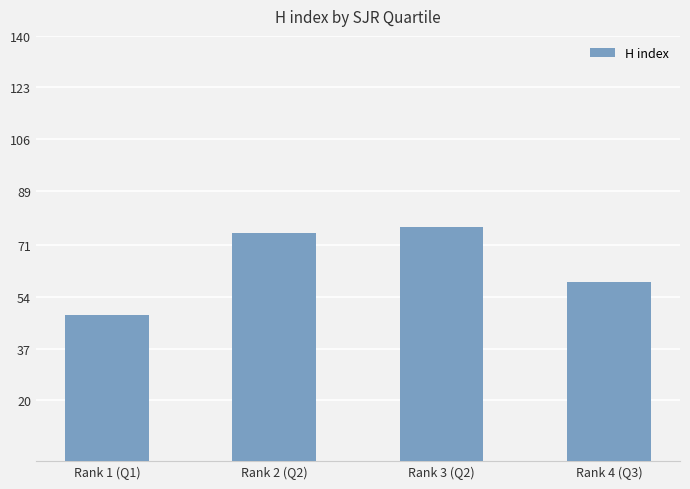

Rank the categories by value from lowest to highest.

Rank 1 (Q1), Rank 4 (Q3), Rank 2 (Q2), Rank 3 (Q2)